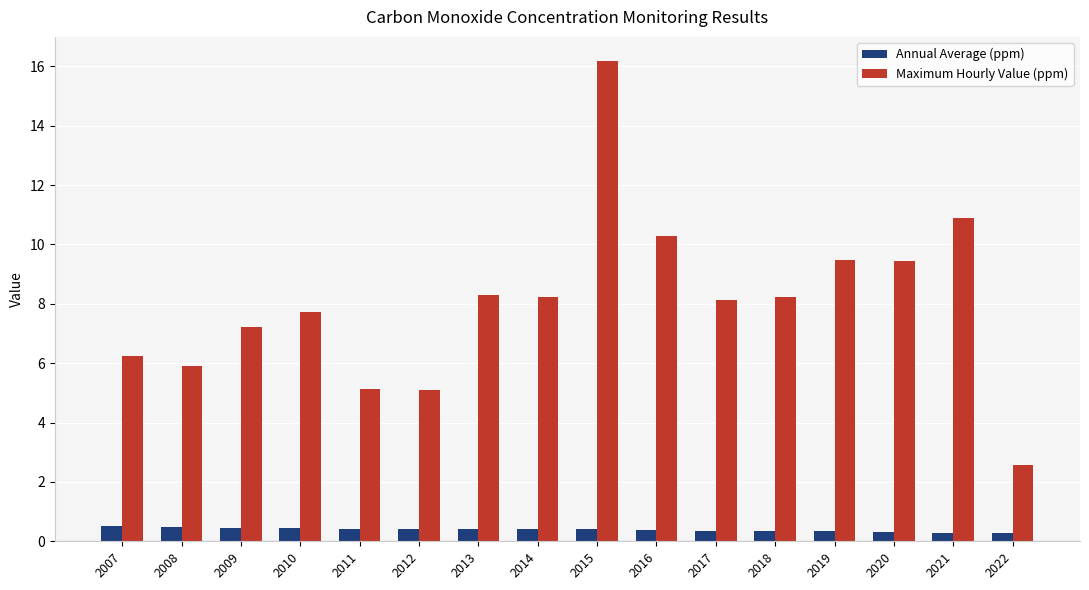

Count the Annual Average (ppm) values in the range 0 to 1.

16